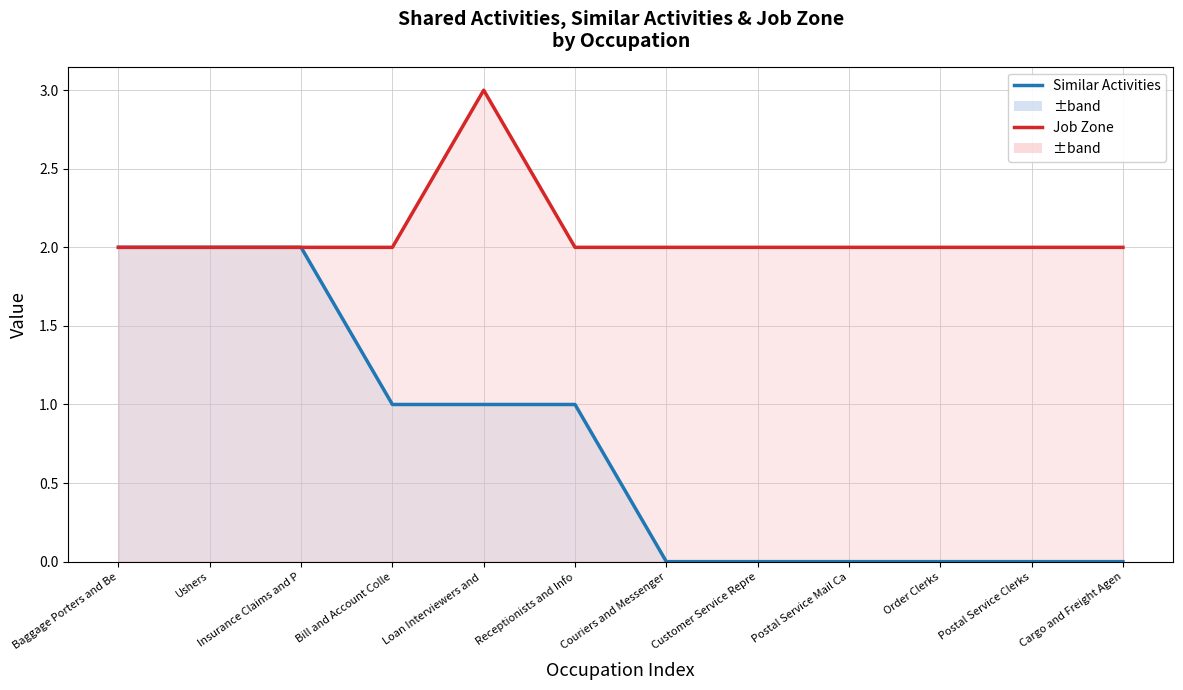

What position from the left is Order Clerks?

10